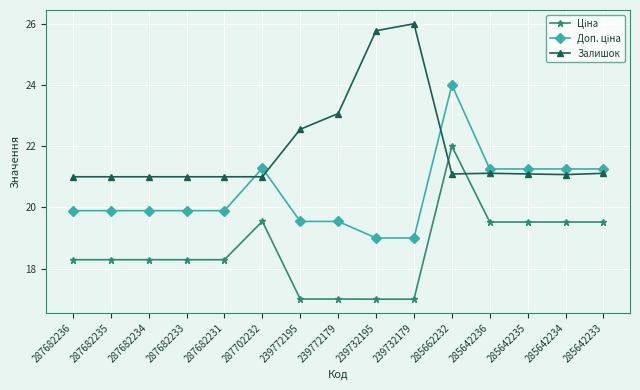

True or false: Залишок has more than 0 interior local peaks.

True